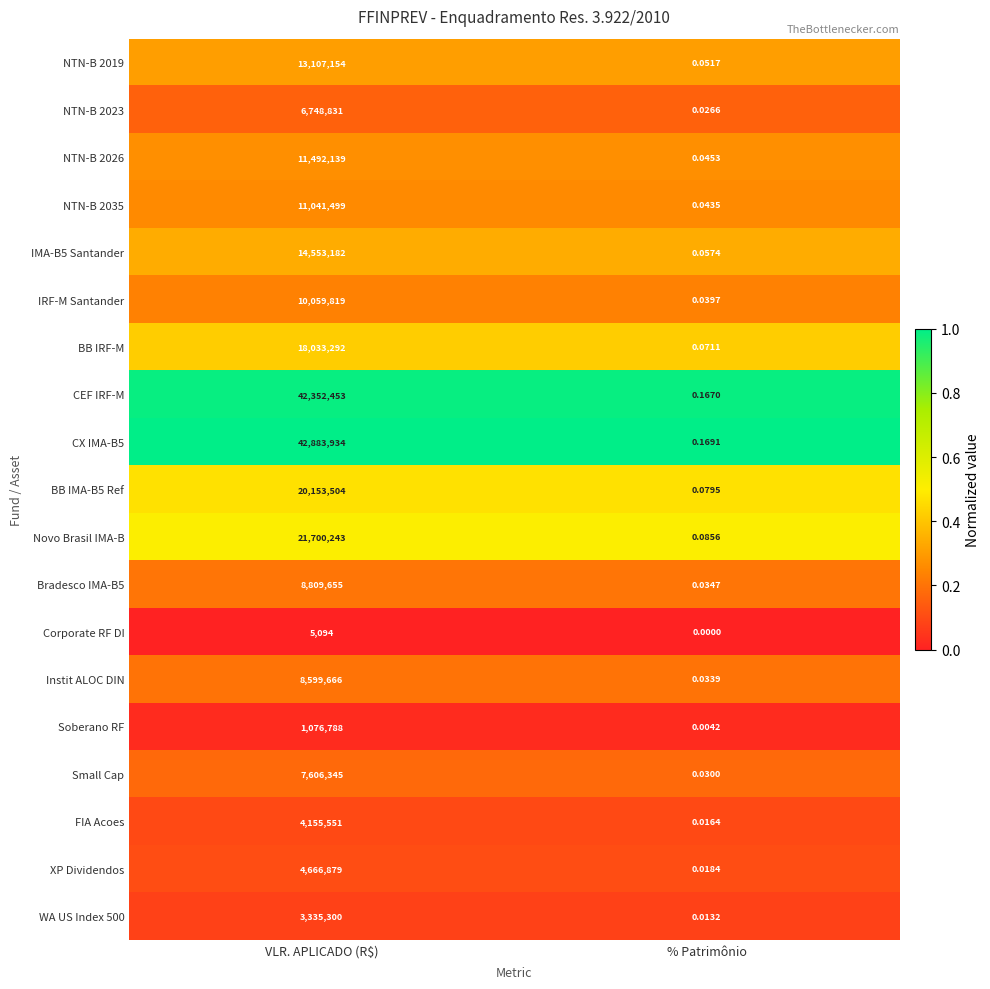

At which category does the chart reach its minimum across all series?

% Patrimônio